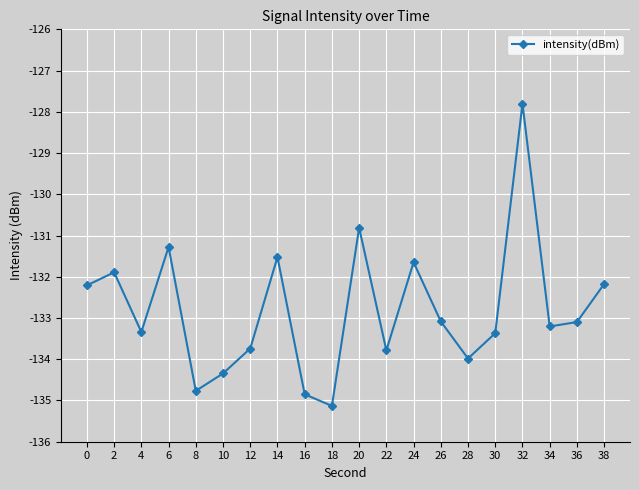

Between 24 and 0, which is larger?

24